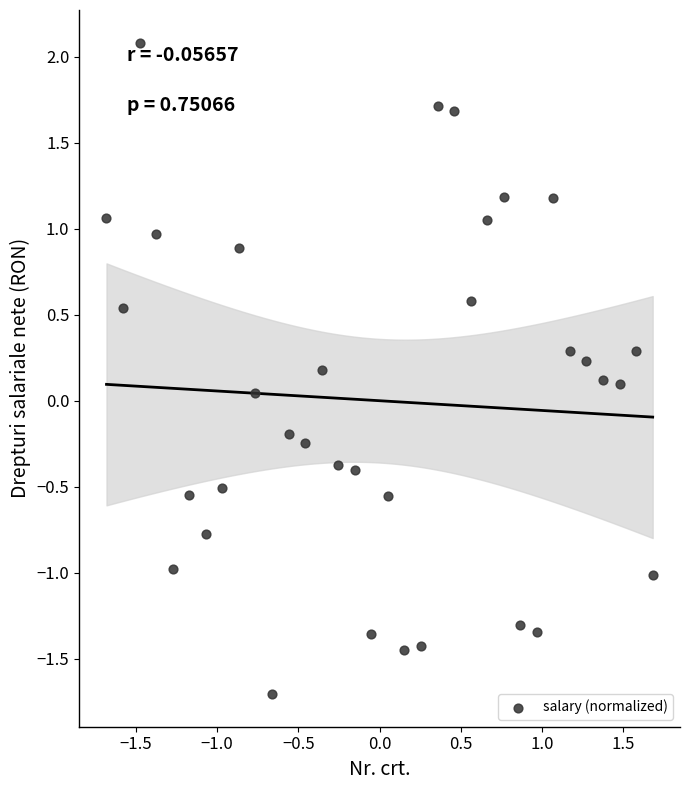

What is the range of X values (max minus min)?

3.4